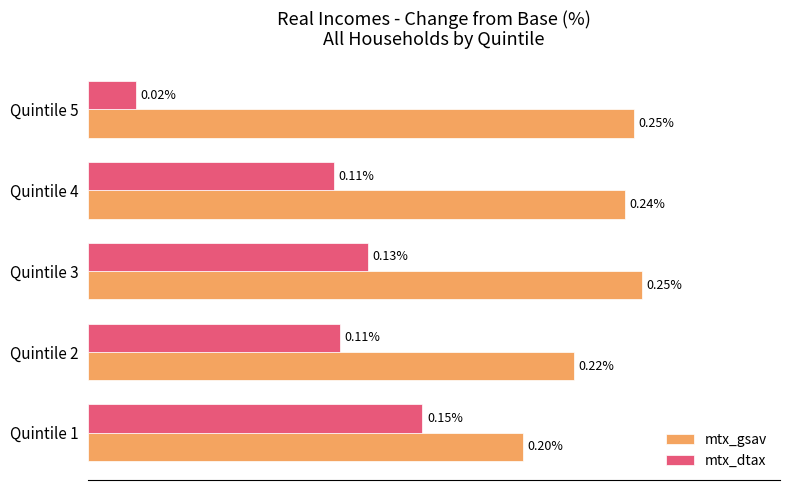

List the series in order of their peak value, highest first.

mtx_gsav, mtx_dtax